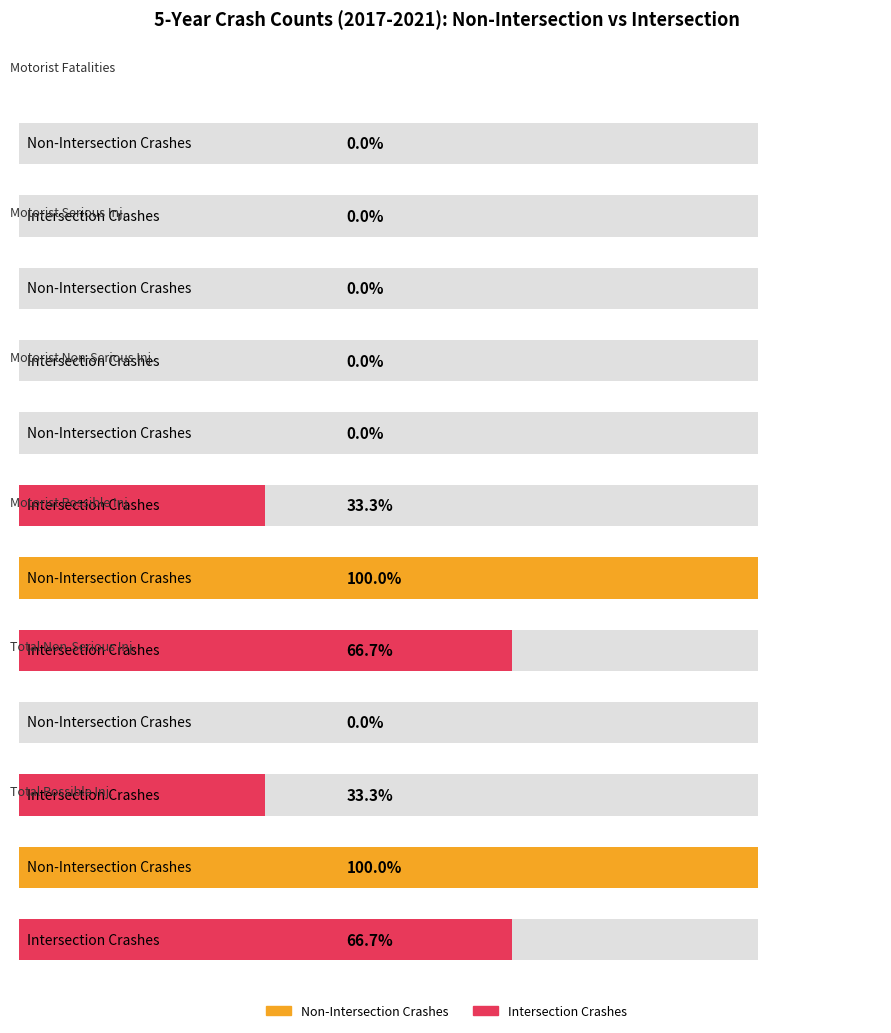

How many values in the Non-Intersection (5 Years) series exceed 0?

2